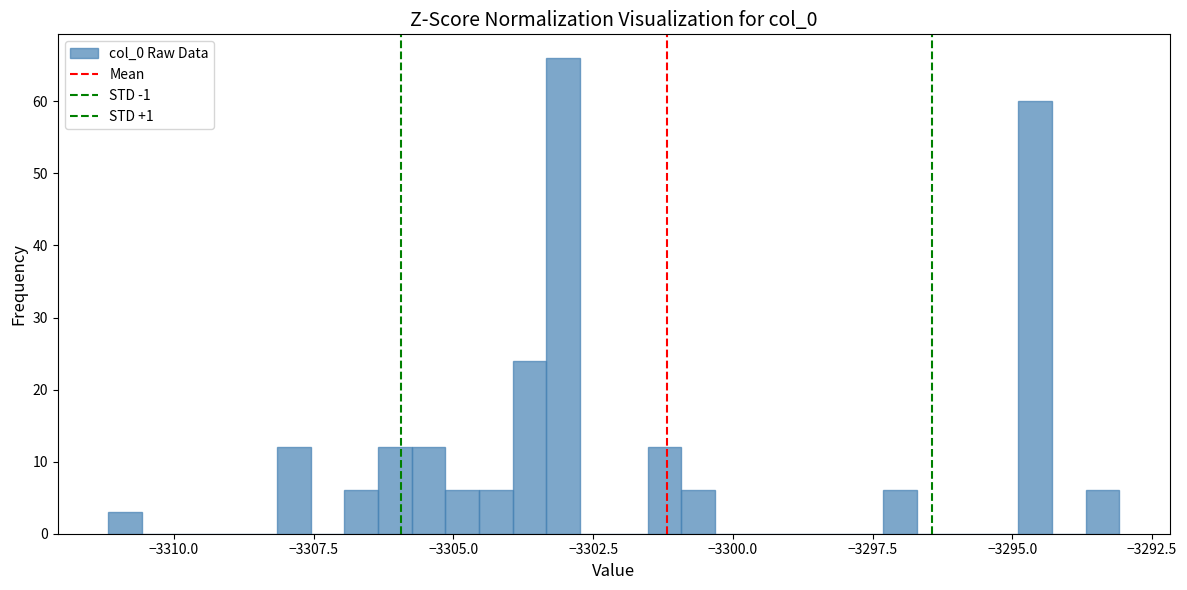

Around what value on the x-axis is the tallest bar? Give the approximate position of its centre, as read against the axis.

-3303.0